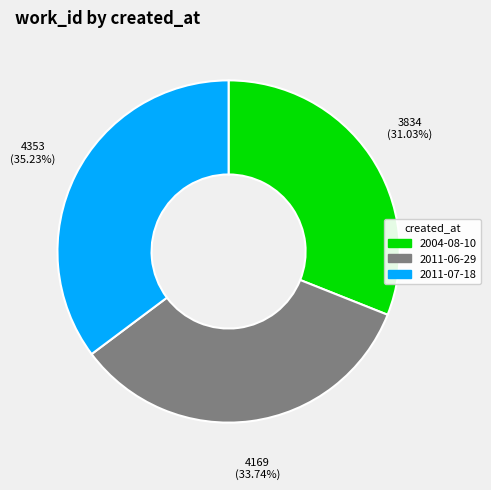

Rank the categories by value from highest to lowest.

2011-07-18, 2011-06-29, 2004-08-10